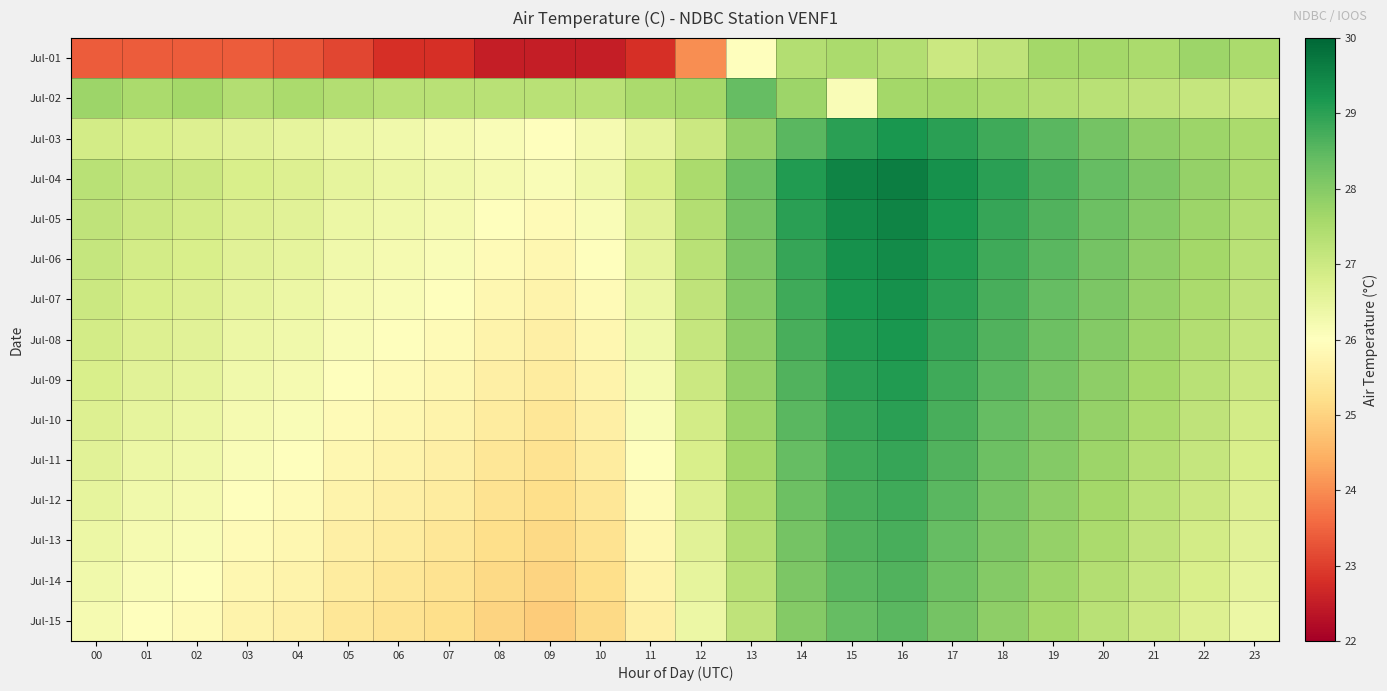

Reading left to right, transcribe all the data shown in this chart.

Jul-01: 00=23.4	01=23.4	02=23.4	03=23.4	04=23.3	05=23.1	06=22.8	07=22.8	08=22.5	09=22.5	10=22.5	11=22.8	12=24.0	13=26.0	14=27.4	15=27.5	16=27.4	17=27.0	18=27.2	19=27.6	20=27.6	21=27.5	22=27.7	23=27.5
Jul-02: 00=27.7	01=27.5	02=27.6	03=27.4	04=27.5	05=27.4	06=27.3	07=27.3	08=27.3	09=27.3	10=27.3	11=27.5	12=27.6	13=28.4	14=27.7	15=26.1	16=27.6	17=27.6	18=27.5	19=27.4	20=27.3	21=27.2	22=27.1	23=27.0
Jul-03: 00=26.9	01=26.8	02=26.7	03=26.6	04=26.5	05=26.4	06=26.3	07=26.2	08=26.1	09=26.0	10=26.2	11=26.5	12=27.0	13=27.8	14=28.5	15=29.0	16=29.2	17=29.0	18=28.8	19=28.5	20=28.2	21=27.9	22=27.7	23=27.5
Jul-04: 00=27.3	01=27.1	02=27.0	03=26.8	04=26.7	05=26.5	06=26.4	07=26.3	08=26.2	09=26.1	10=26.3	11=26.8	12=27.5	13=28.3	14=29.1	15=29.5	16=29.6	17=29.3	18=29.0	19=28.7	20=28.4	21=28.1	22=27.8	23=27.5
Jul-05: 00=27.2	01=27.0	02=26.9	03=26.7	04=26.6	05=26.4	06=26.3	07=26.2	08=26.0	09=25.9	10=26.1	11=26.6	12=27.4	13=28.2	14=29.0	15=29.4	16=29.5	17=29.2	18=28.9	19=28.6	20=28.3	21=28.0	22=27.7	23=27.4
Jul-06: 00=27.1	01=26.9	02=26.8	03=26.6	04=26.5	05=26.3	06=26.2	07=26.1	08=25.9	09=25.8	10=26.0	11=26.5	12=27.3	13=28.1	14=28.9	15=29.3	16=29.4	17=29.1	18=28.8	19=28.5	20=28.2	21=27.9	22=27.6	23=27.3
Jul-07: 00=27.0	01=26.8	02=26.7	03=26.5	04=26.4	05=26.2	06=26.1	07=26.0	08=25.8	09=25.7	10=25.9	11=26.4	12=27.2	13=28.0	14=28.8	15=29.2	16=29.3	17=29.0	18=28.7	19=28.4	20=28.1	21=27.8	22=27.5	23=27.2
Jul-08: 00=26.9	01=26.7	02=26.6	03=26.4	04=26.3	05=26.1	06=26.0	07=25.9	08=25.7	09=25.6	10=25.8	11=26.3	12=27.1	13=27.9	14=28.7	15=29.1	16=29.2	17=28.9	18=28.6	19=28.3	20=28.0	21=27.7	22=27.4	23=27.1
Jul-09: 00=26.8	01=26.6	02=26.5	03=26.3	04=26.2	05=26.0	06=25.9	07=25.8	08=25.6	09=25.5	10=25.7	11=26.2	12=27.0	13=27.8	14=28.6	15=29.0	16=29.1	17=28.8	18=28.5	19=28.2	20=27.9	21=27.6	22=27.3	23=27.0
Jul-10: 00=26.7	01=26.5	02=26.4	03=26.2	04=26.1	05=25.9	06=25.8	07=25.7	08=25.5	09=25.4	10=25.6	11=26.1	12=26.9	13=27.7	14=28.5	15=28.9	16=29.0	17=28.7	18=28.4	19=28.1	20=27.8	21=27.5	22=27.2	23=26.9
Jul-11: 00=26.6	01=26.4	02=26.3	03=26.1	04=26.0	05=25.8	06=25.7	07=25.6	08=25.4	09=25.3	10=25.5	11=26.0	12=26.8	13=27.6	14=28.4	15=28.8	16=28.9	17=28.6	18=28.3	19=28.0	20=27.7	21=27.4	22=27.1	23=26.8
Jul-12: 00=26.5	01=26.3	02=26.2	03=26.0	04=25.9	05=25.7	06=25.6	07=25.5	08=25.3	09=25.2	10=25.4	11=25.9	12=26.7	13=27.5	14=28.3	15=28.7	16=28.8	17=28.5	18=28.2	19=27.9	20=27.6	21=27.3	22=27.0	23=26.7
Jul-13: 00=26.4	01=26.2	02=26.1	03=25.9	04=25.8	05=25.6	06=25.5	07=25.4	08=25.2	09=25.1	10=25.3	11=25.8	12=26.6	13=27.4	14=28.2	15=28.6	16=28.7	17=28.4	18=28.1	19=27.8	20=27.5	21=27.2	22=26.9	23=26.6
Jul-14: 00=26.3	01=26.1	02=26.0	03=25.8	04=25.7	05=25.5	06=25.4	07=25.3	08=25.1	09=25.0	10=25.2	11=25.7	12=26.5	13=27.3	14=28.1	15=28.5	16=28.6	17=28.3	18=28.0	19=27.7	20=27.4	21=27.1	22=26.8	23=26.5
Jul-15: 00=26.2	01=26.0	02=25.9	03=25.7	04=25.6	05=25.4	06=25.3	07=25.2	08=25.0	09=24.9	10=25.1	11=25.6	12=26.4	13=27.2	14=28.0	15=28.4	16=28.5	17=28.2	18=27.9	19=27.6	20=27.3	21=27.0	22=26.7	23=26.4